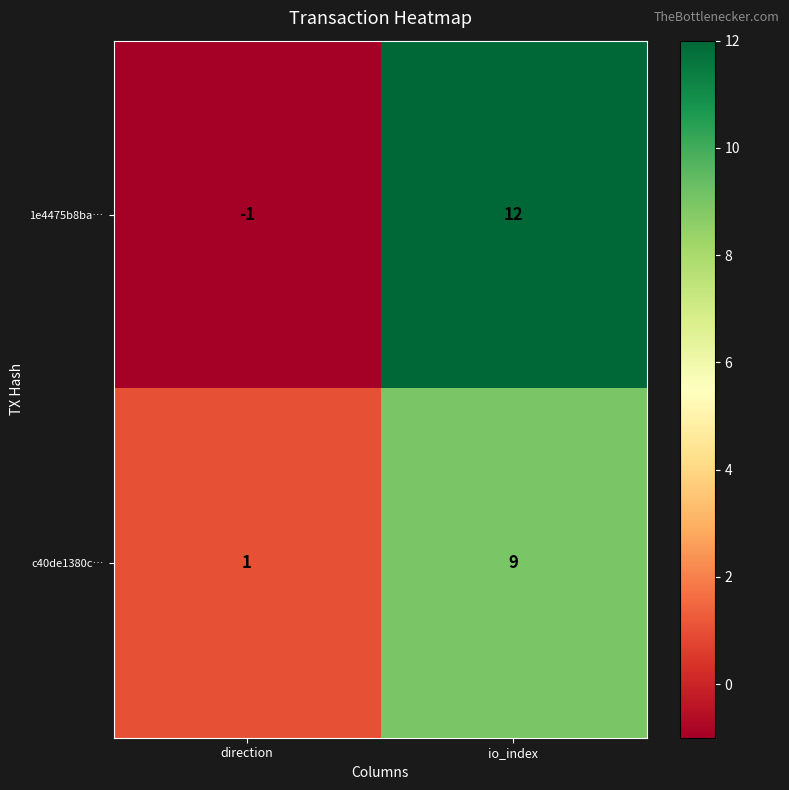

Rank the series by their maximum value, from highest to lowest.

1e4475b8ba…, c40de1380c…